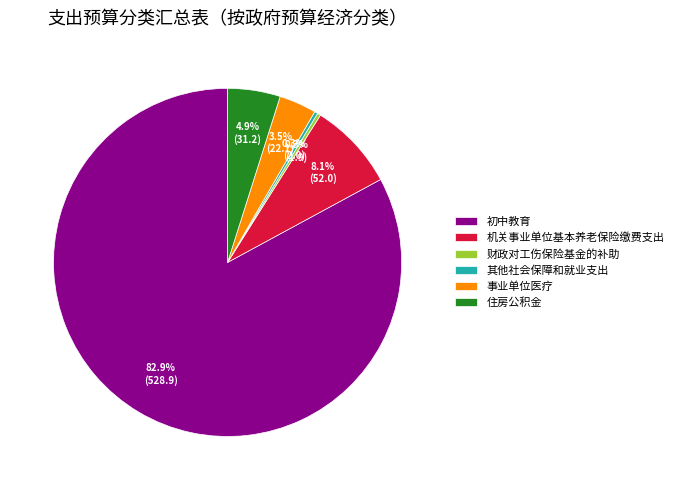

The 财政对工伤保险基金的补助 slice represents 11% of the pie. True or false?

False